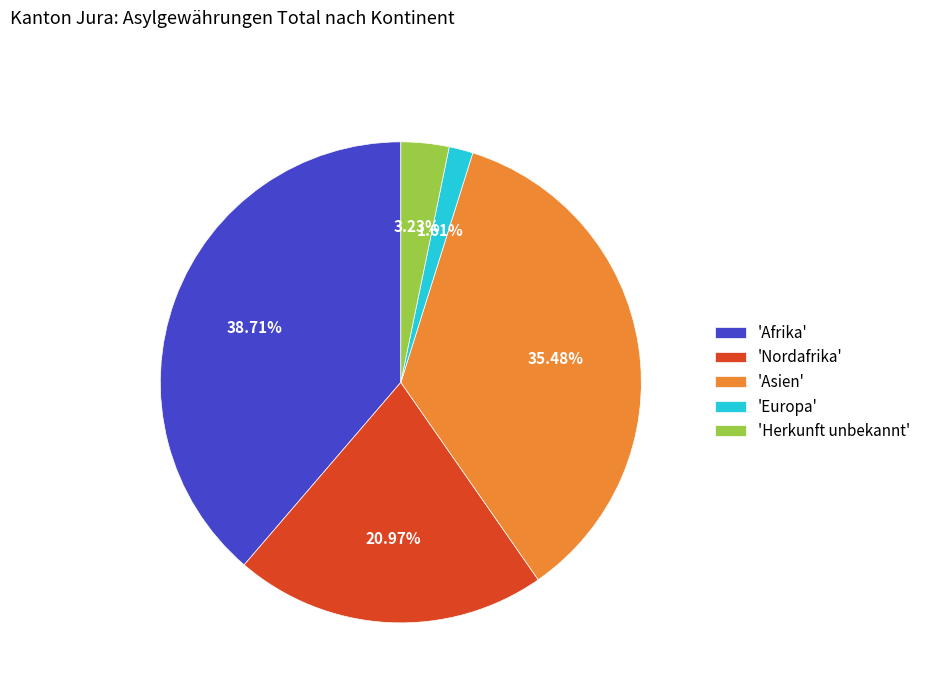

Rank the categories by value from highest to lowest.

'Afrika', 'Asien', 'Nordafrika', 'Herkunft unbekannt', 'Europa'